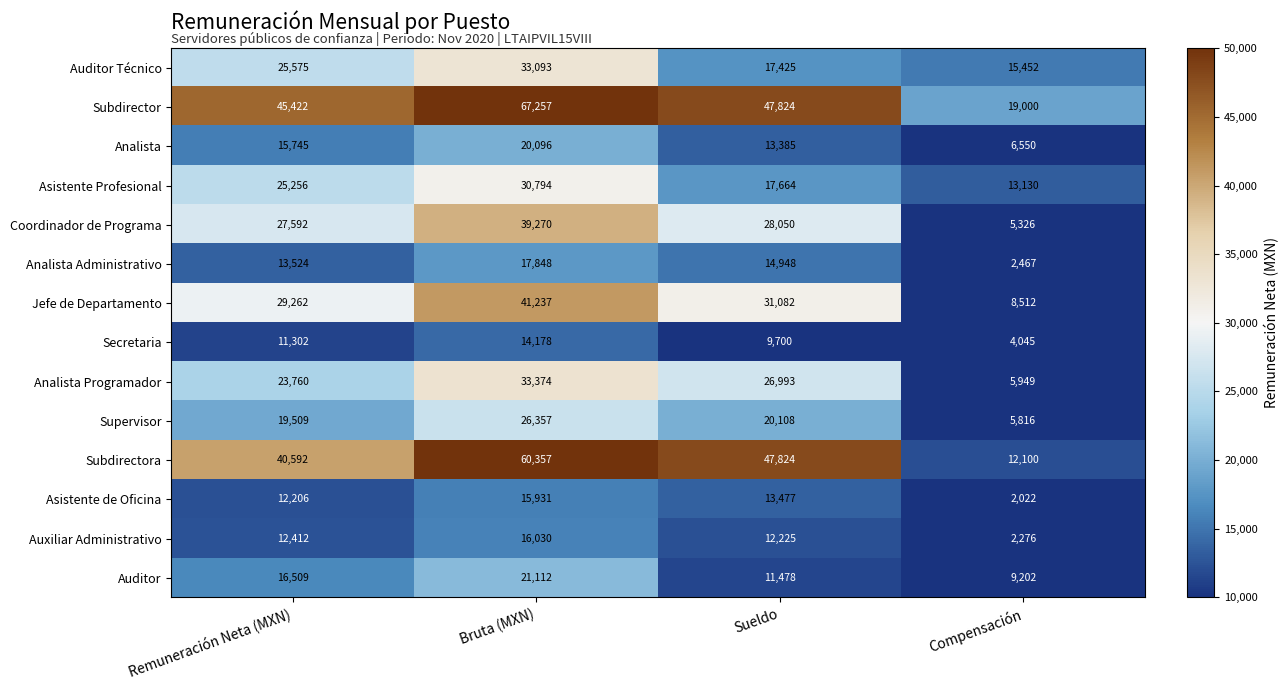

Rank the series by their maximum value, from lowest to highest.

Secretaria, Asistente de Oficina, Auxiliar Administrativo, Analista Administrativo, Analista, Auditor, Supervisor, Asistente Profesional, Auditor Técnico, Analista Programador, Coordinador de Programa, Jefe de Departamento, Subdirectora, Subdirector